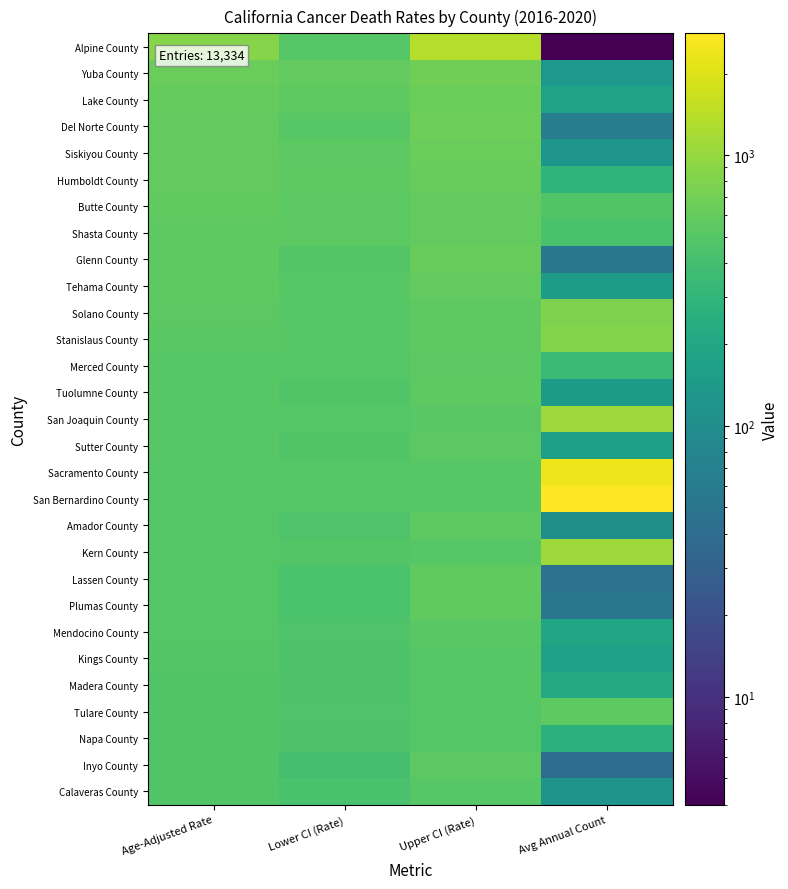

What is the difference between the highest and lowest values at Age-Adjusted Rate?

381.1